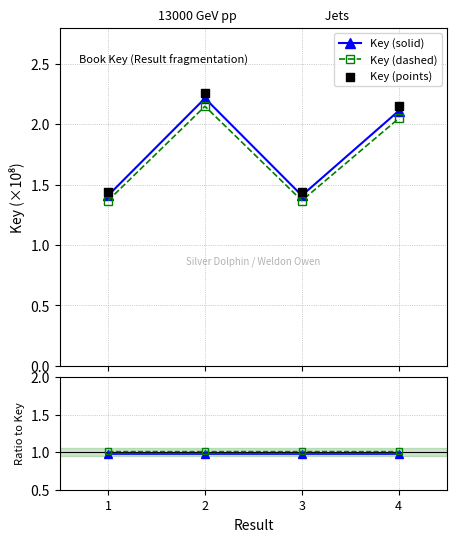

At how many categories does at least one series exceed 1?

4